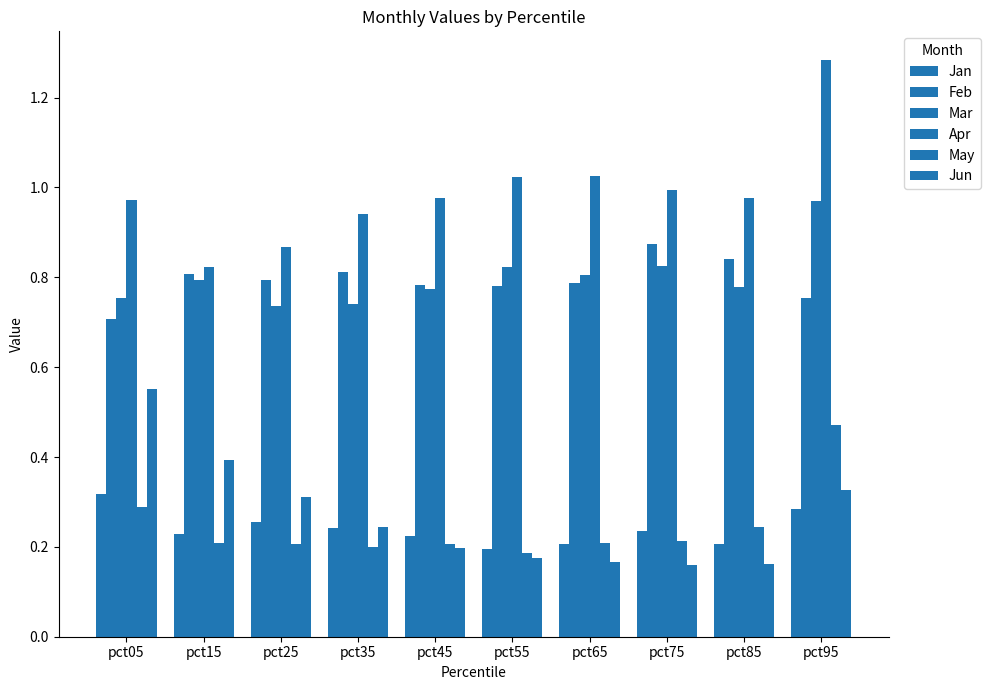

Reading left to right, extract all data points from this chart.

Jan: pct05=0.3	pct15=0.2	pct25=0.3	pct35=0.2	pct45=0.2	pct55=0.2	pct65=0.2	pct75=0.2	pct85=0.2	pct95=0.3
Feb: pct05=0.7	pct15=0.8	pct25=0.8	pct35=0.8	pct45=0.8	pct55=0.8	pct65=0.8	pct75=0.9	pct85=0.8	pct95=0.8
Mar: pct05=0.8	pct15=0.8	pct25=0.7	pct35=0.7	pct45=0.8	pct55=0.8	pct65=0.8	pct75=0.8	pct85=0.8	pct95=1.0
Apr: pct05=1.0	pct15=0.8	pct25=0.9	pct35=0.9	pct45=1.0	pct55=1.0	pct65=1.0	pct75=1.0	pct85=1.0	pct95=1.3
May: pct05=0.3	pct15=0.2	pct25=0.2	pct35=0.2	pct45=0.2	pct55=0.2	pct65=0.2	pct75=0.2	pct85=0.2	pct95=0.5
Jun: pct05=0.6	pct15=0.4	pct25=0.3	pct35=0.2	pct45=0.2	pct55=0.2	pct65=0.2	pct75=0.2	pct85=0.2	pct95=0.3